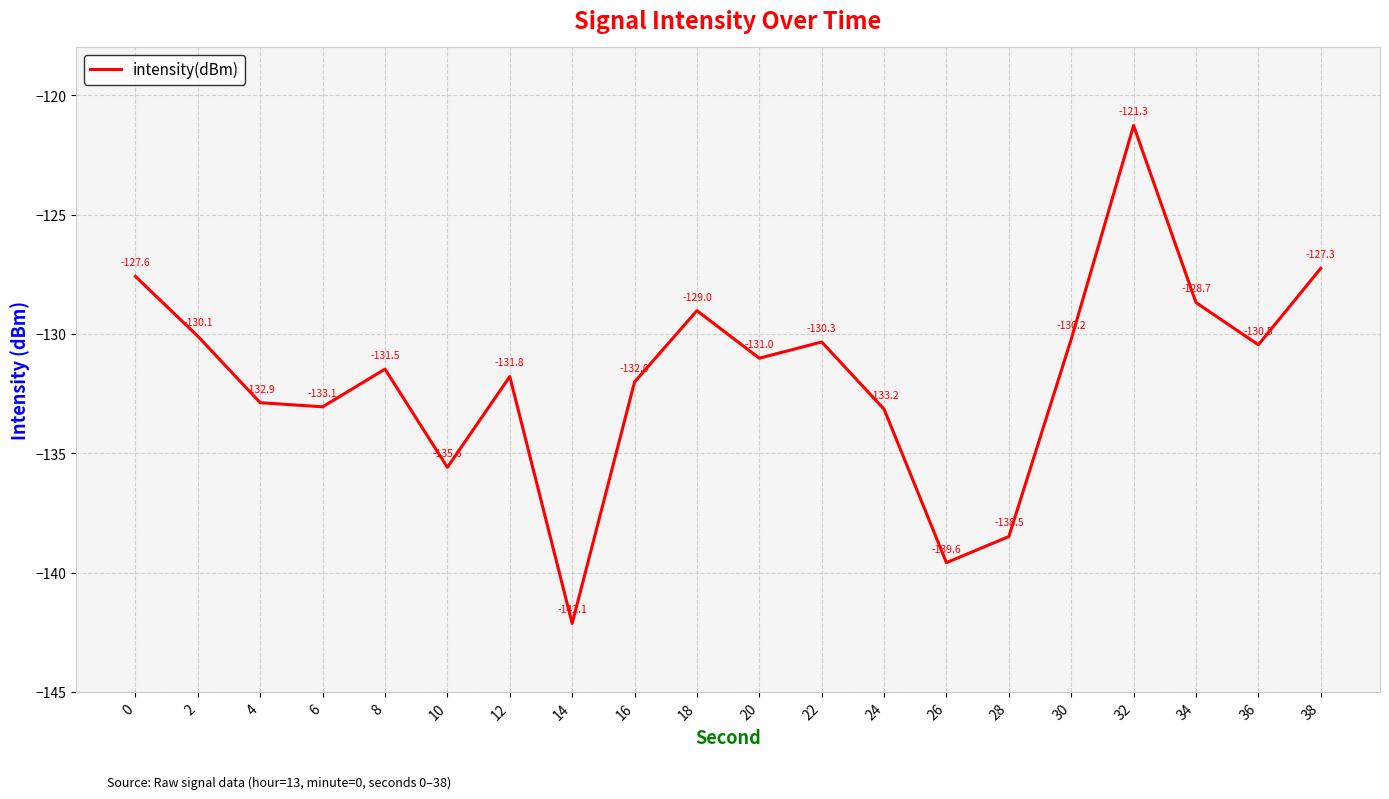

The value at 4 is -91.0. True or false?

False